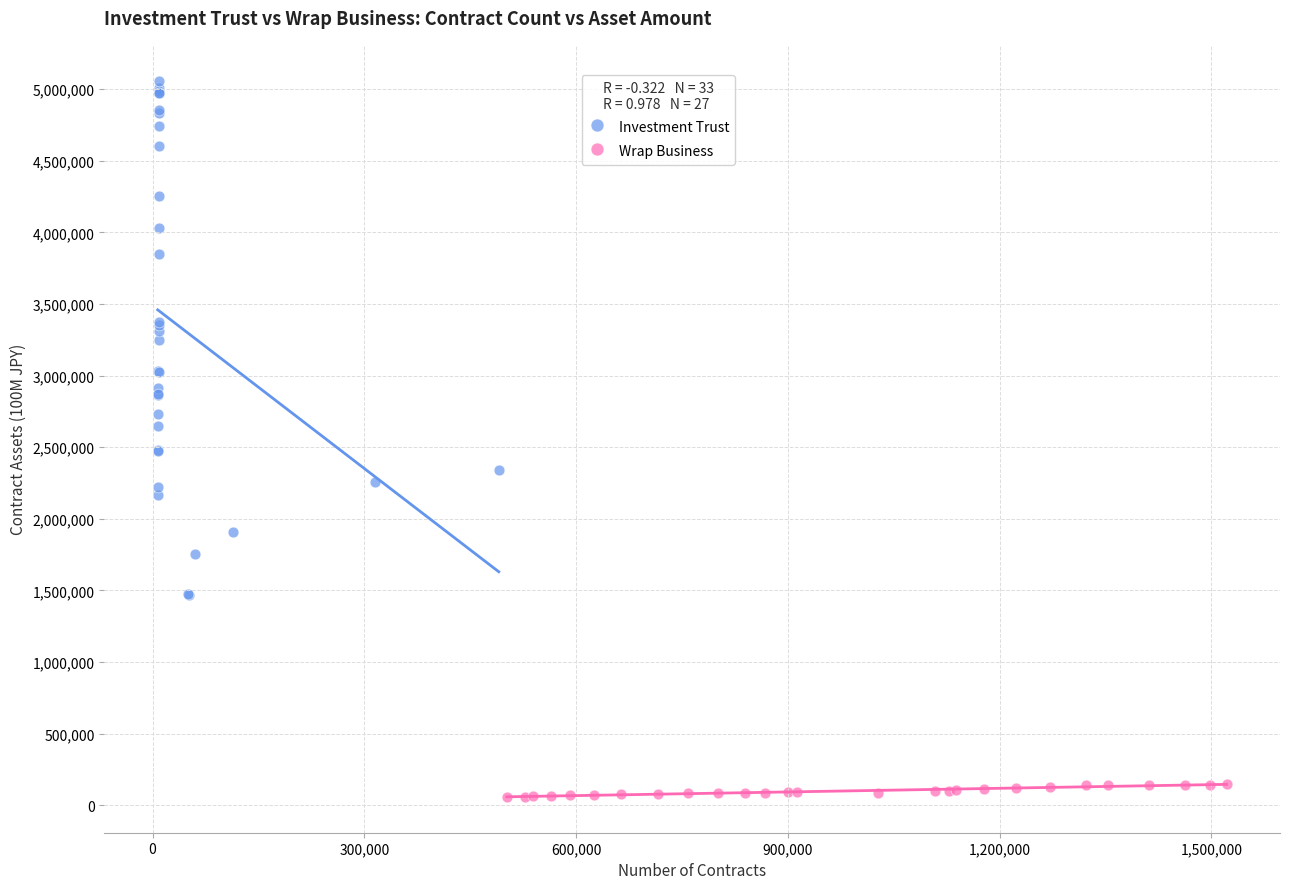

What are all the series names shown in the legend?

Investment Trust, Wrap Business